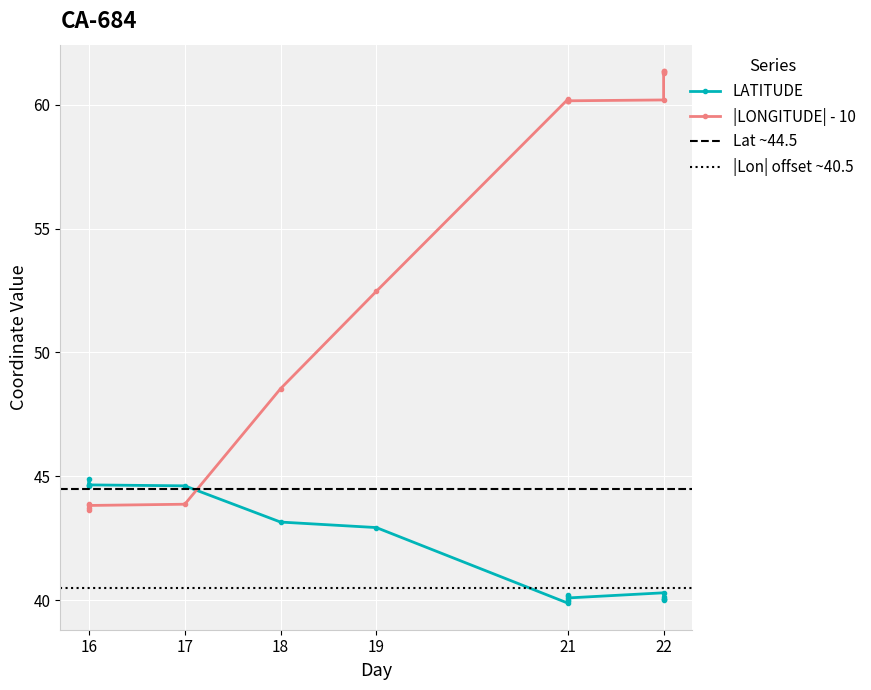

How many interior local peaks does the LATITUDE series have?

4